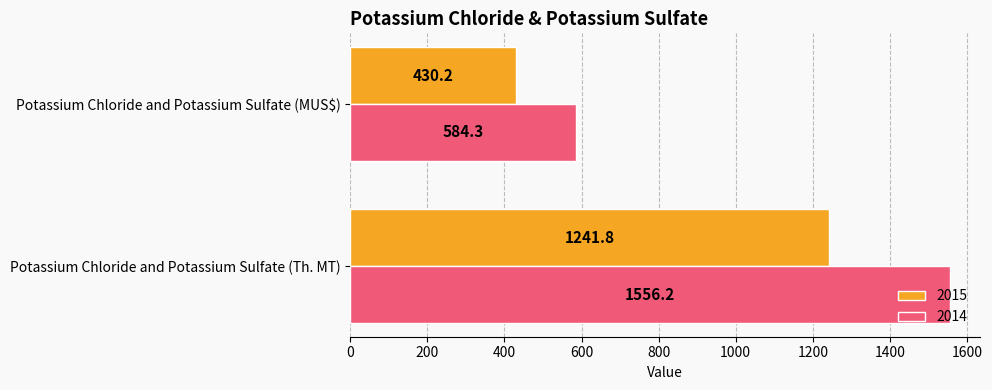

True or false: 2015 has a value of 1241.8 at Potassium Chloride and Potassium Sulfate (Th. MT).

True